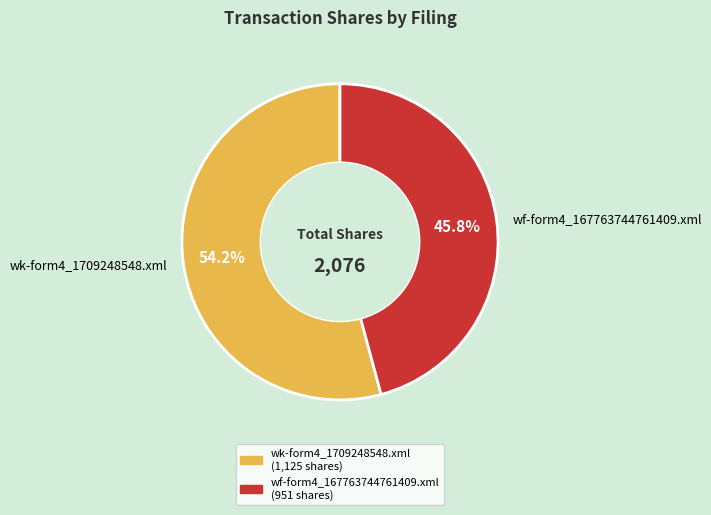

Which slice is the largest?

wk-form4_1709248548.xml